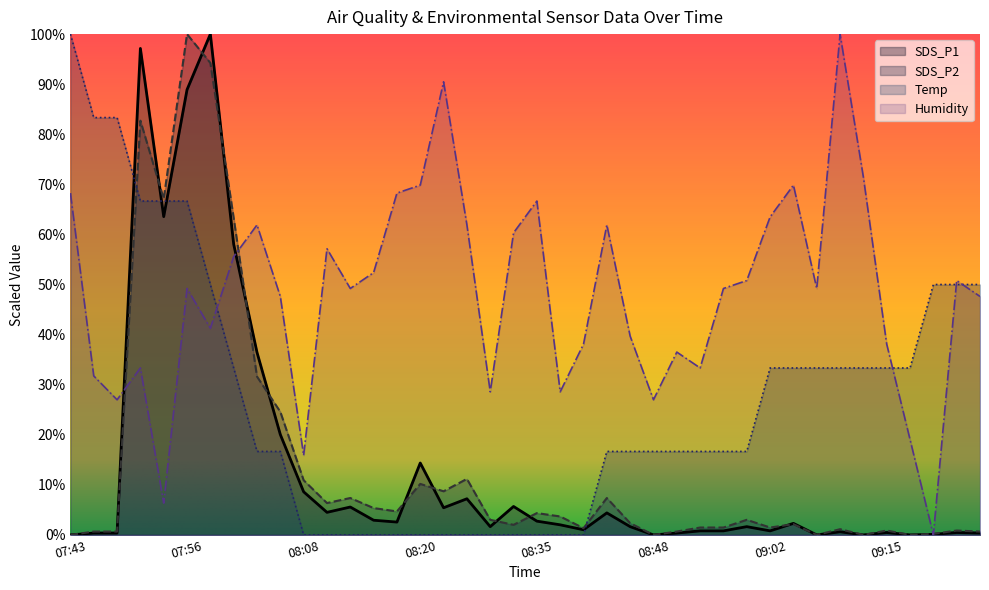

The value of SDS_P1 at 08:20 is 20.5. True or false?

False